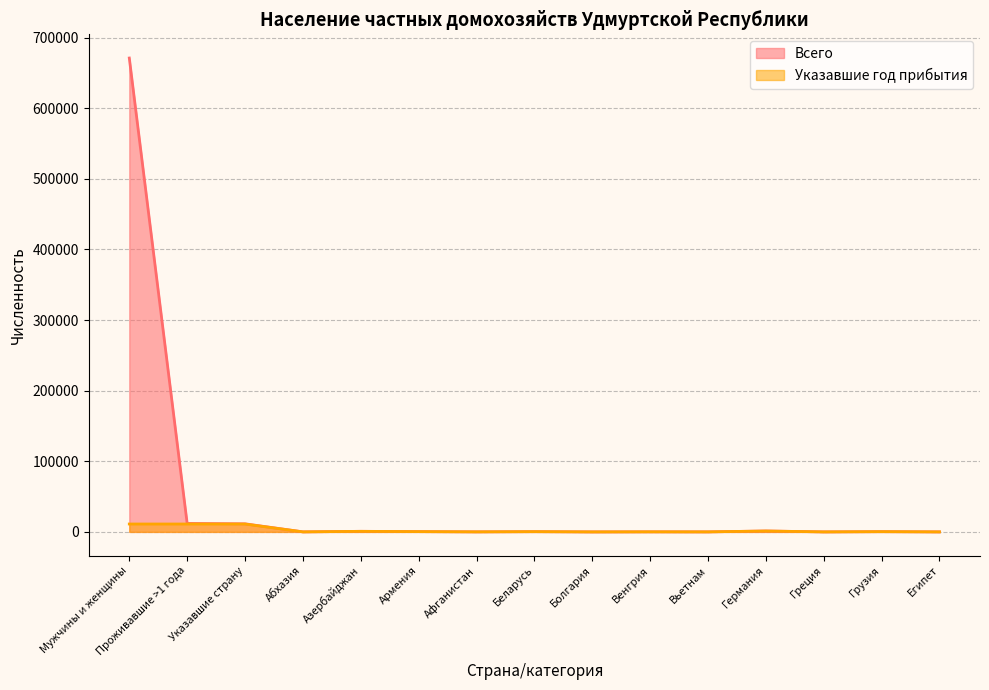

Where is Всего nearest to the value 335557?

Проживавшие >1 года